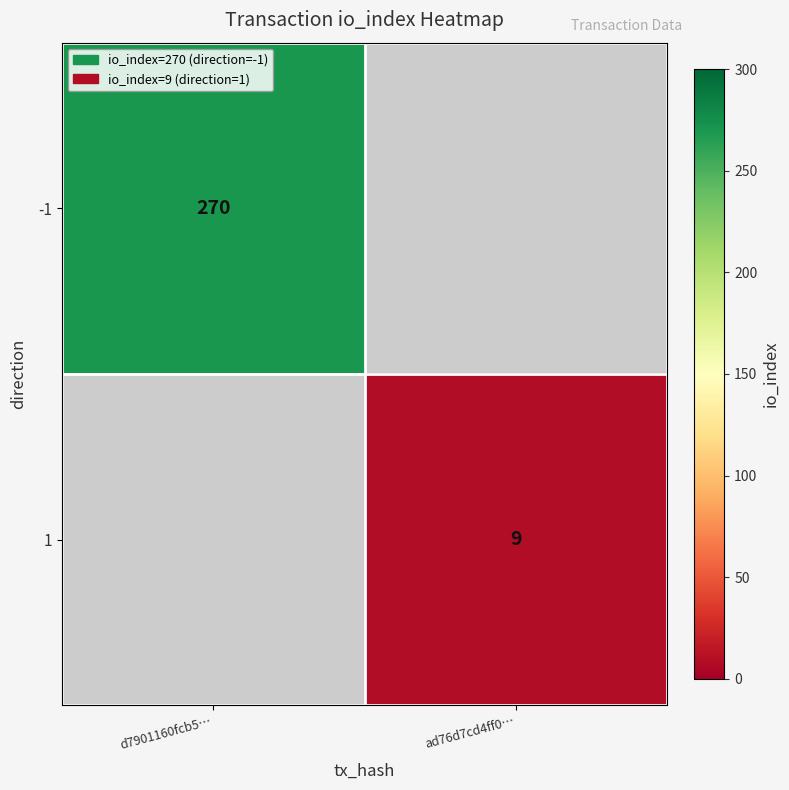

The 1 series shows 9 at ad76d7cd4ff0…. True or false?

True